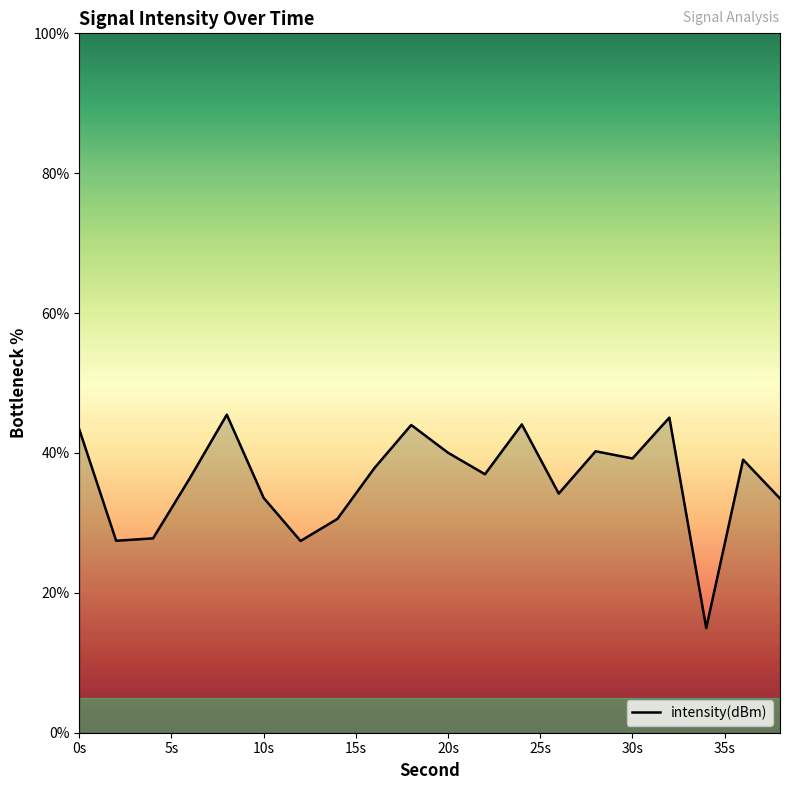

What is the maximum value shown in the chart?

45.5